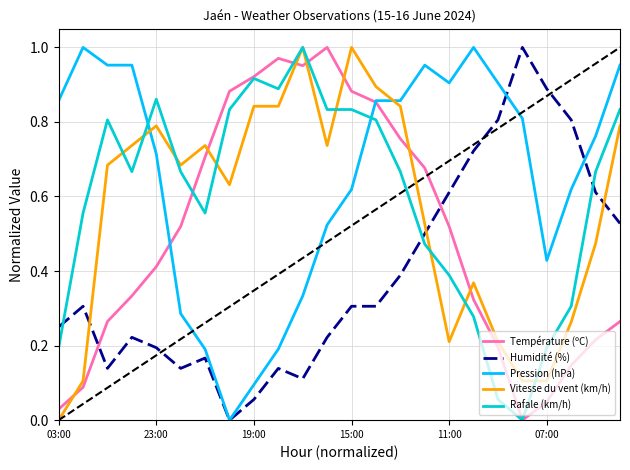

Which series has the largest total across all categories?

Pression (hPa)